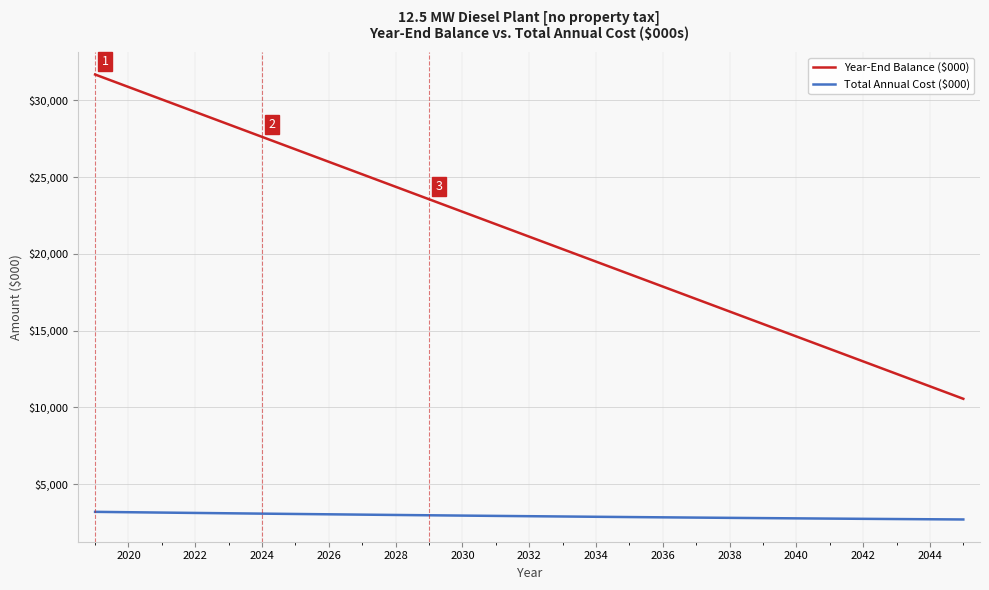

True or false: Year-End Balance ($000) and Total Annual Cost ($000) intersect in this chart.

False